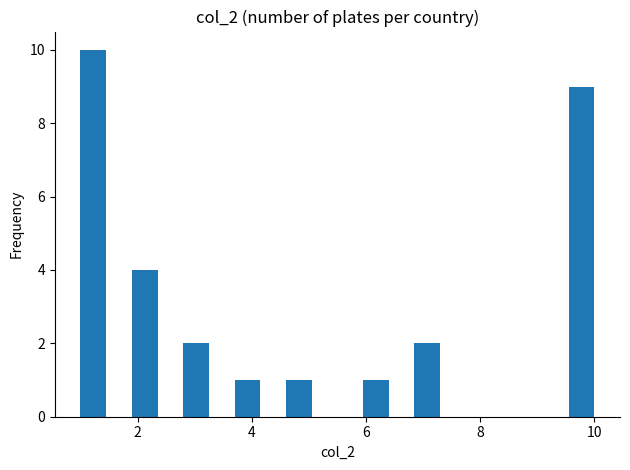

Around what value on the x-axis is the tallest bar? Give the approximate position of its centre, as read against the axis.

1.2